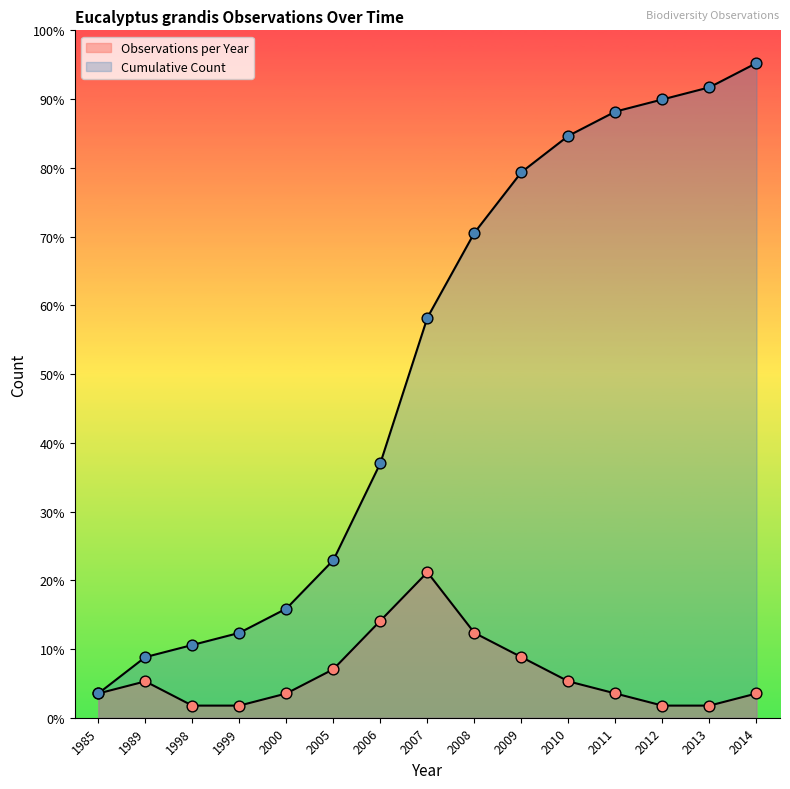

What are all the series names shown in the legend?

Observations per Year, Cumulative Count